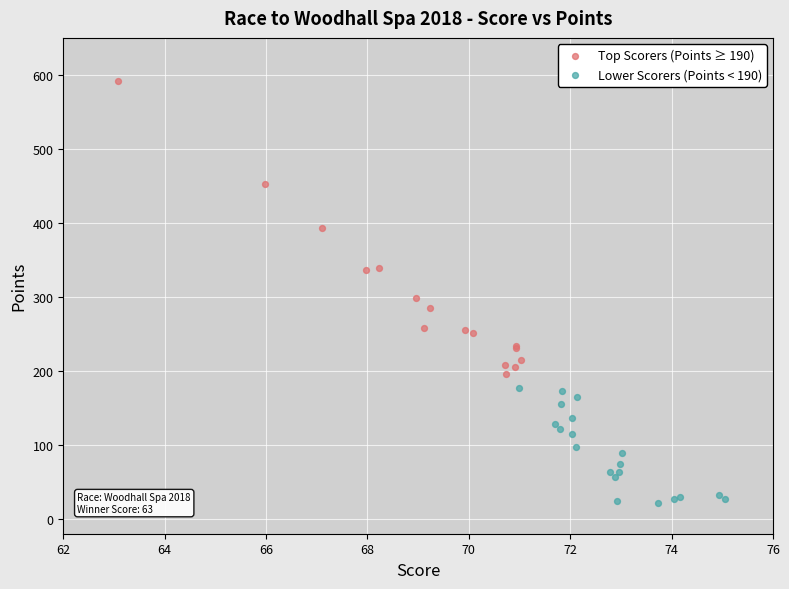

Which series contains the lowest Y value?

Lower Scorers (Points < 190)